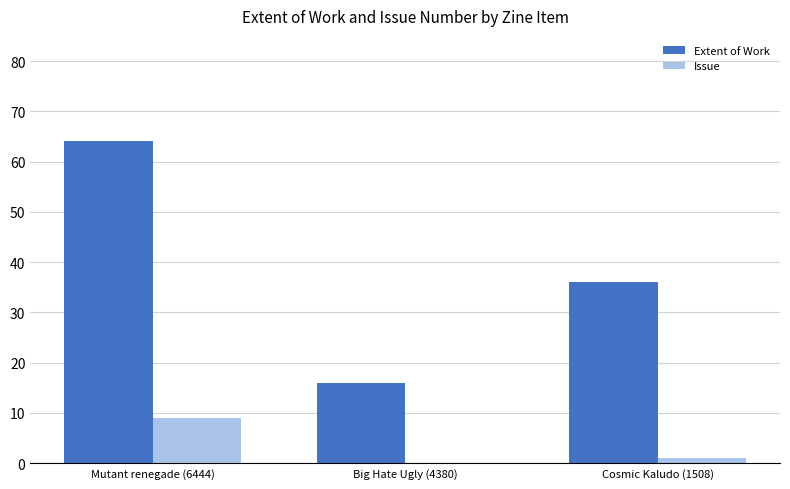

The Extent of Work series shows 16 at Big Hate Ugly (4380). True or false?

True